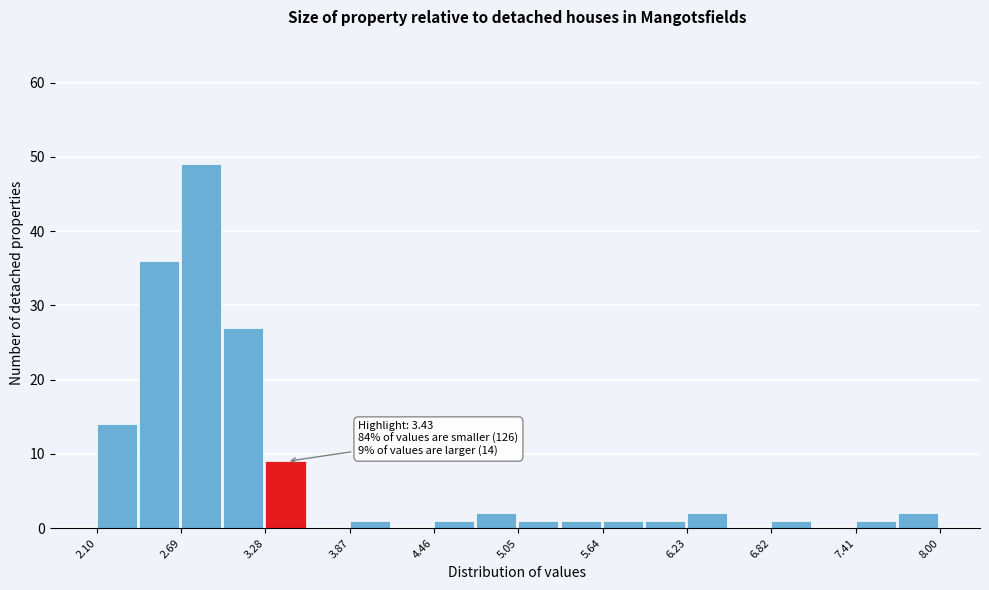

Read against the x-axis, roughly where is the centre of the tallest bar?

2.8